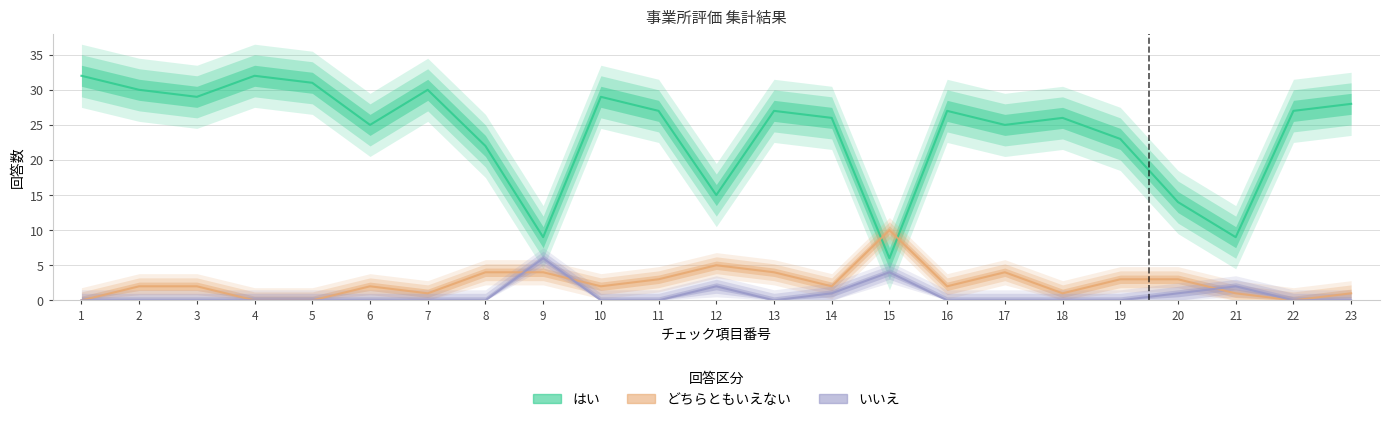

How many data points does each series have?

23